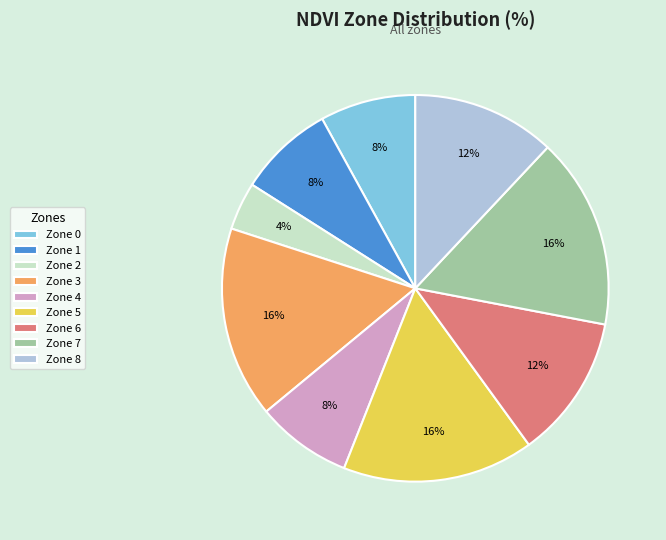

How many segments does this pie chart have?

9